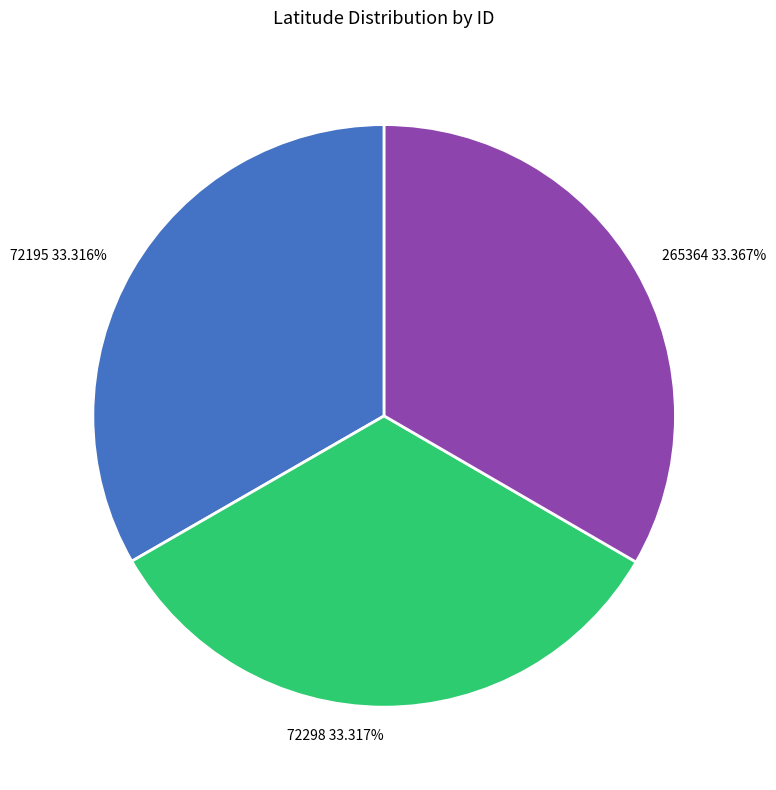

Do 72195 and 265364 together represent more than half of the pie?

Yes